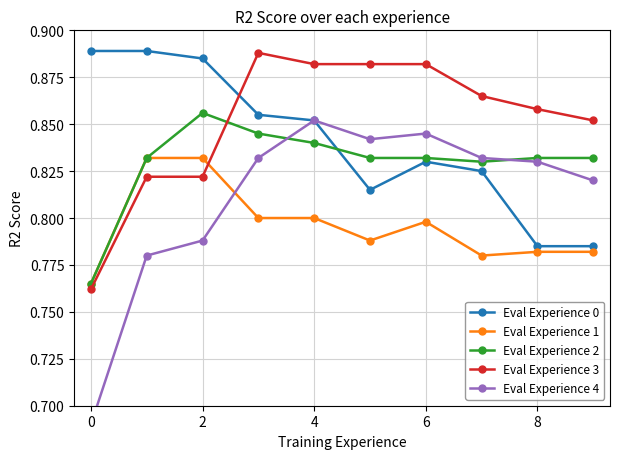

What is the difference between the second highest and second lowest values in the Eval Experience 3 series?

0.1